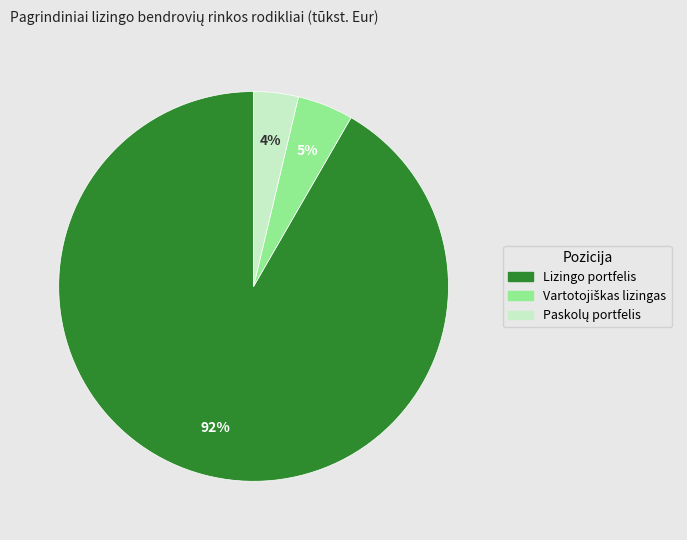

Which slice is the largest?

Lizingo portfelis